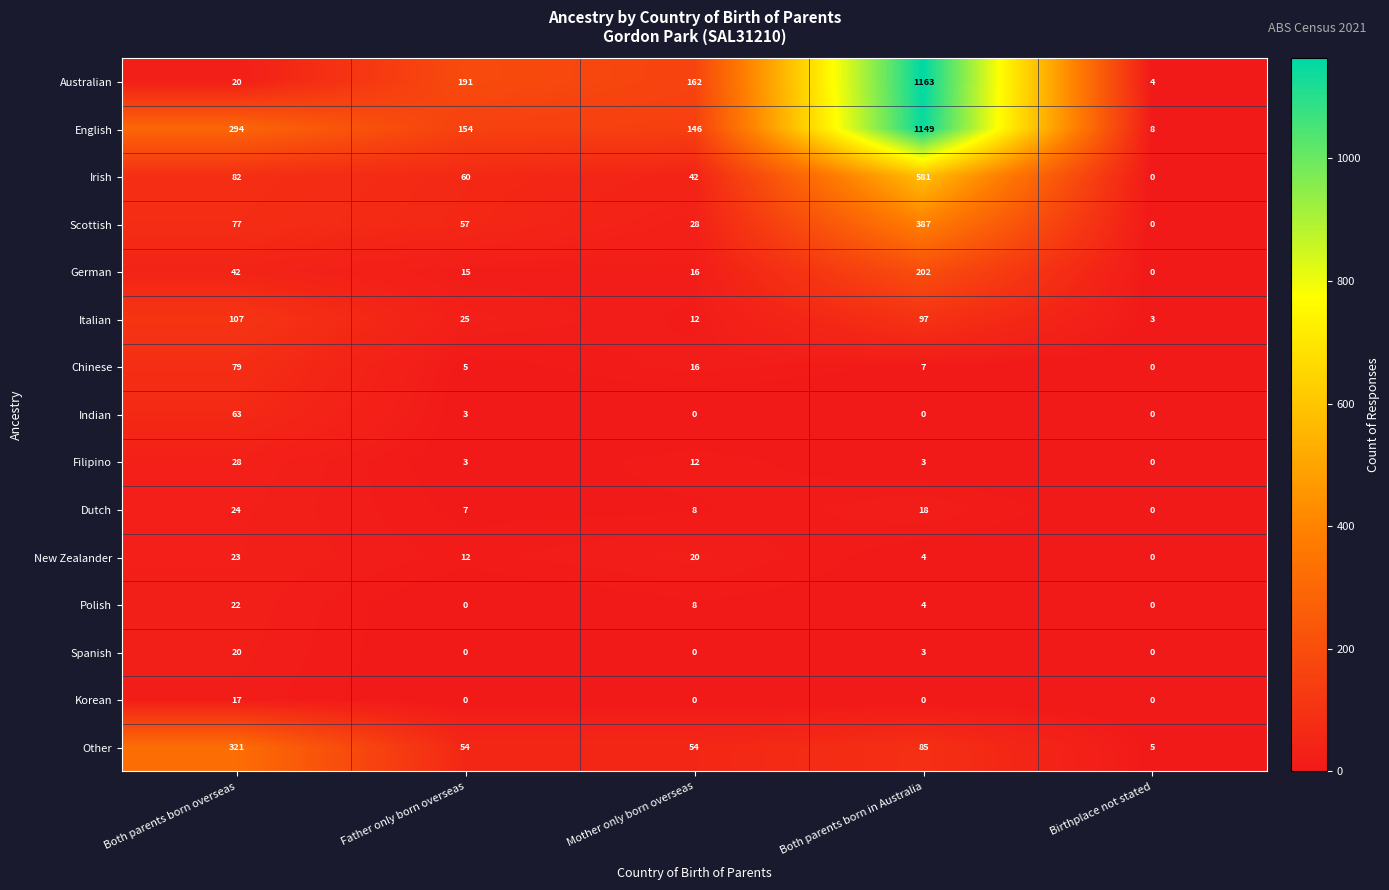

Is it true that Australian equals 67 at Mother only born overseas?

False